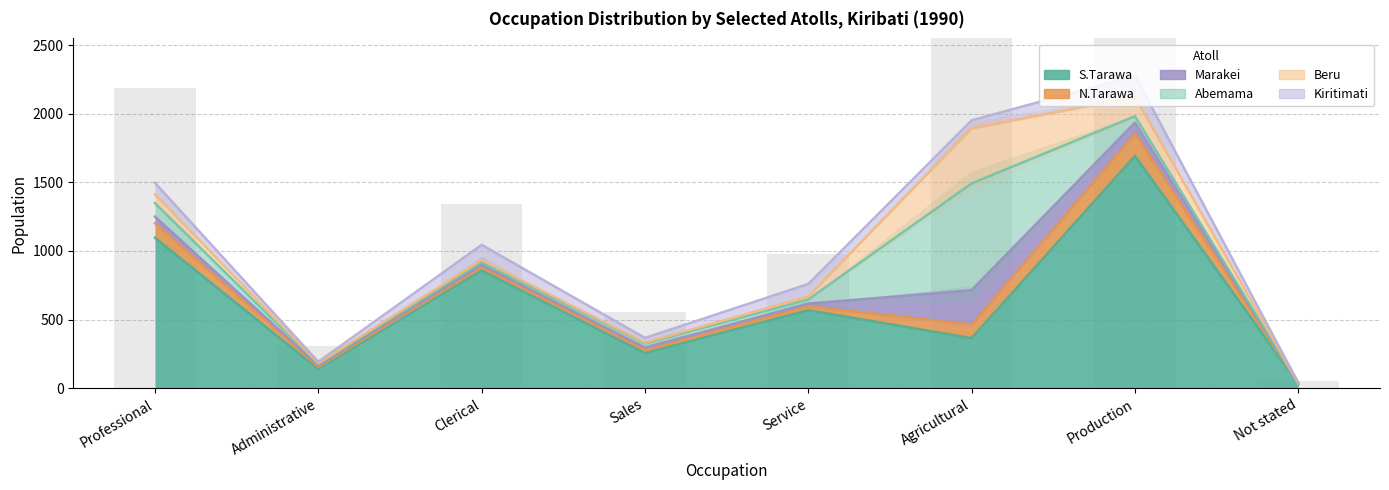

What is the value of the S.Tarawa bar at the 3rd from the left?

858